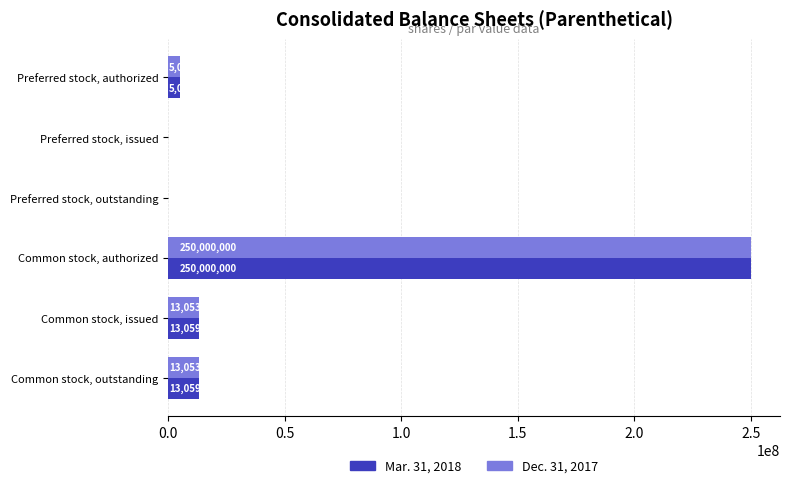

Between Common stock, authorized and Common stock, issued, which series saw the biggest shift?

Dec. 31, 2017